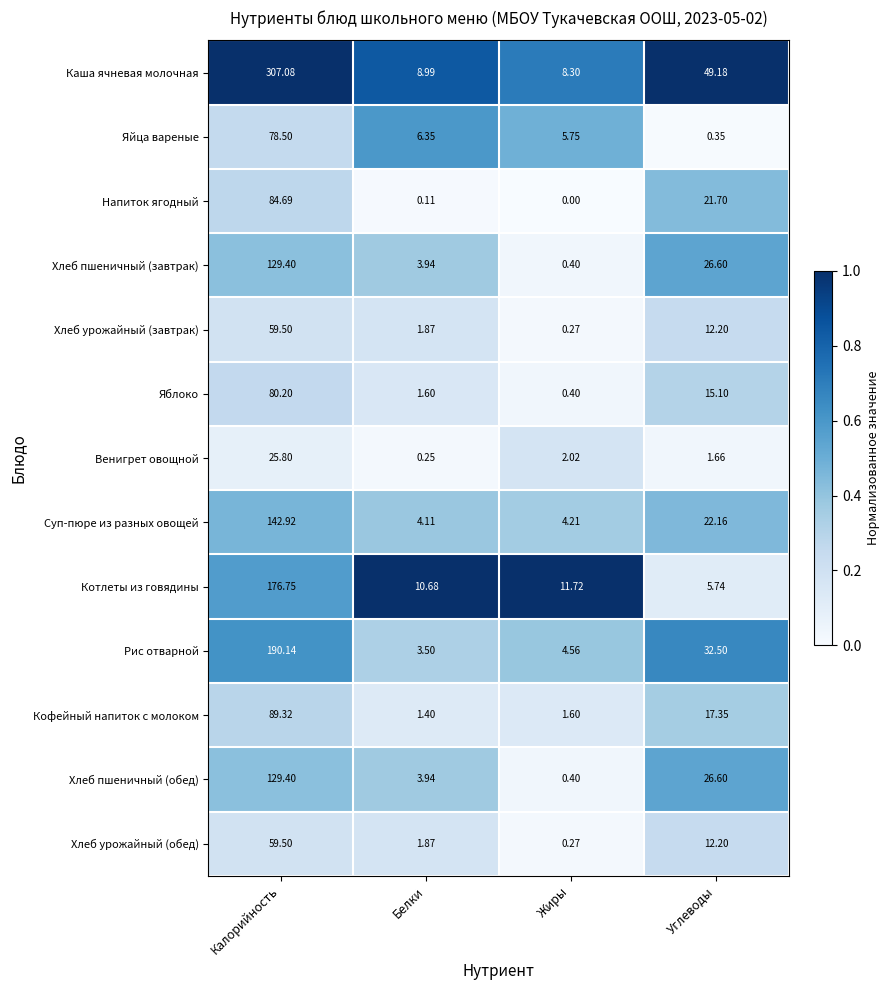

List the labels in order of Каша ячневая молочная value, smallest first.

Жиры, Белки, Углеводы, Калорийность